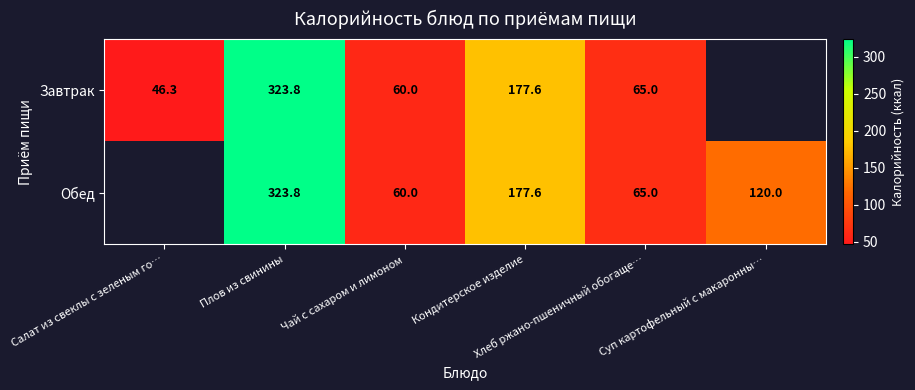

Which category has the lowest value across all series?

Салат из свеклы с зеленым го…